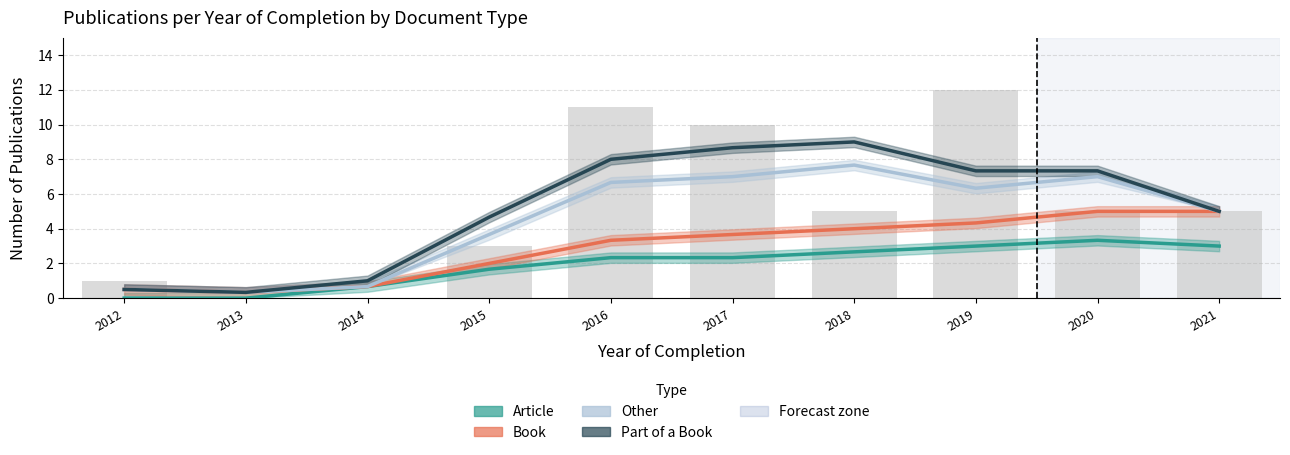

List the series in order of their peak value, highest first.

Part of a Book, Other, Book, Article